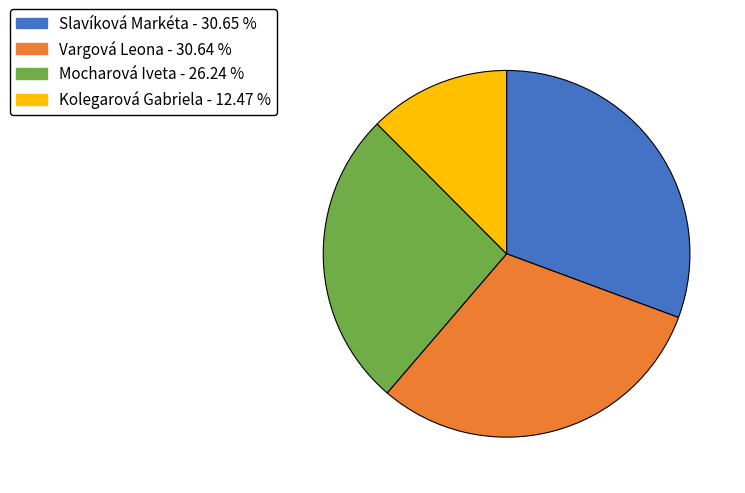

Count the number of slices in the pie.

4